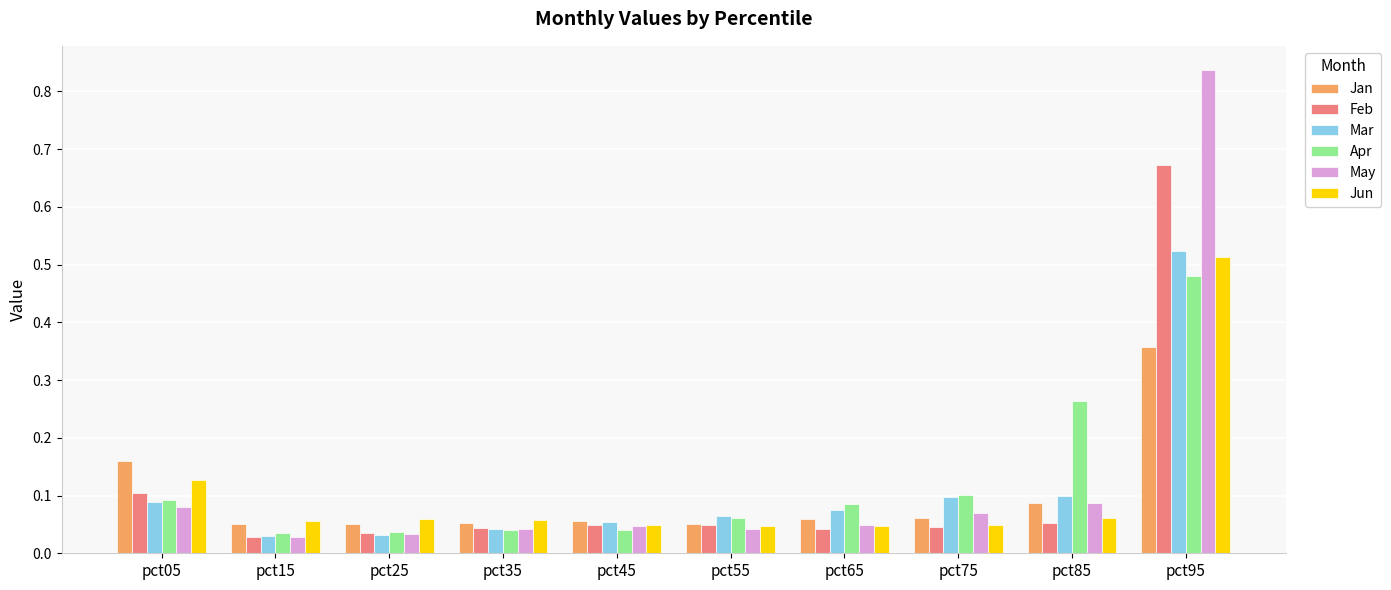

Which series has the largest range (max minus min)?

May